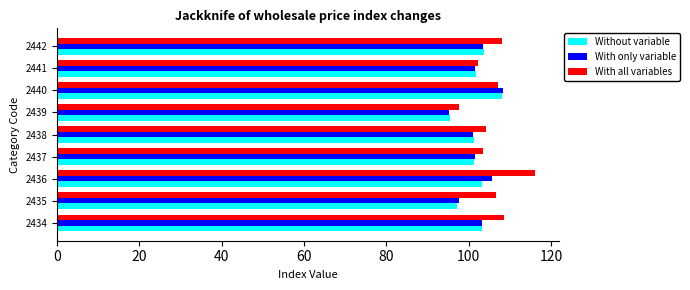

The value of With all variables at 2434 is 108.6. True or false?

True